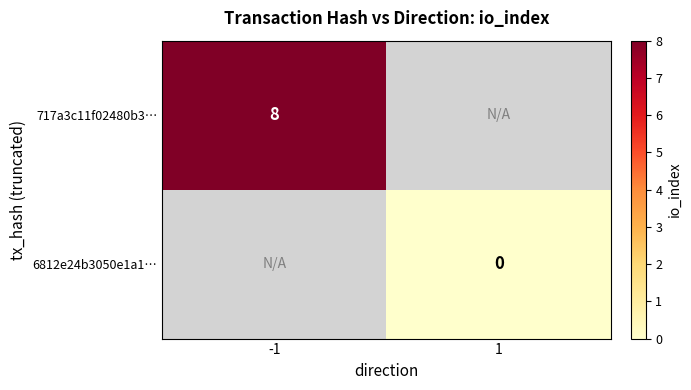

How many categories are shown in the chart?

2